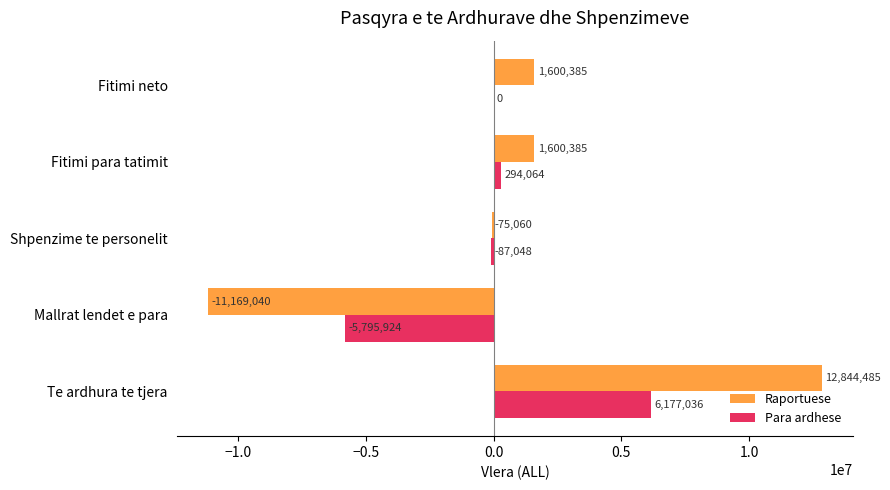

At which label does Para ardhese reach its peak?

Te ardhura te tjera